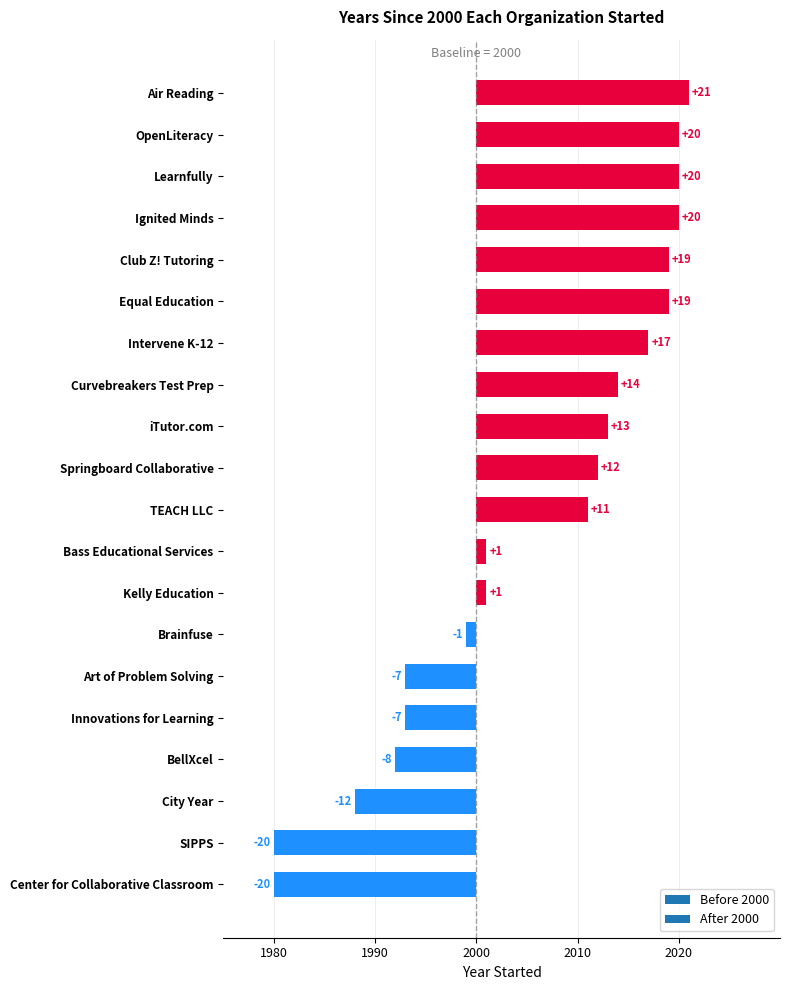

Does the chart contain stacked bars?

No